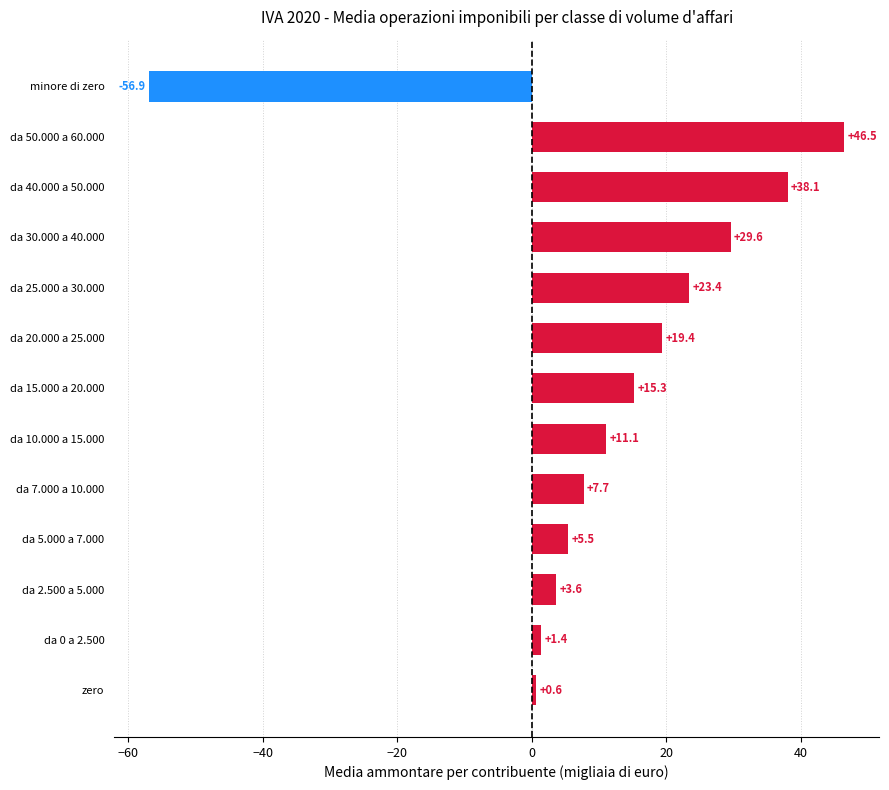

Where is the data nearest to the value -5?

zero